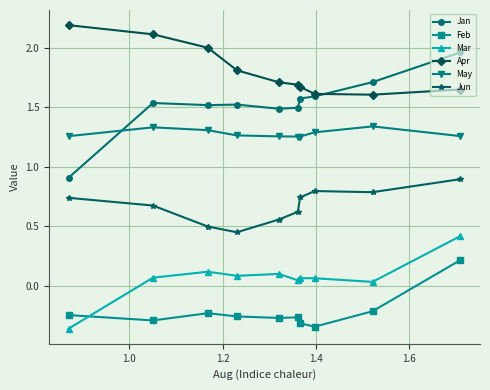

List the series in order of their peak value, highest first.

Apr, Jan, May, Jun, Mar, Feb